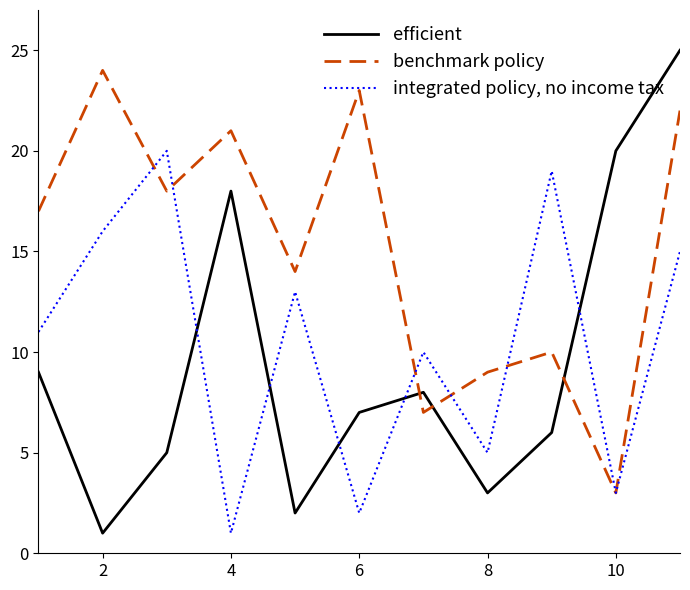

How many distinct data groups are displayed?

3